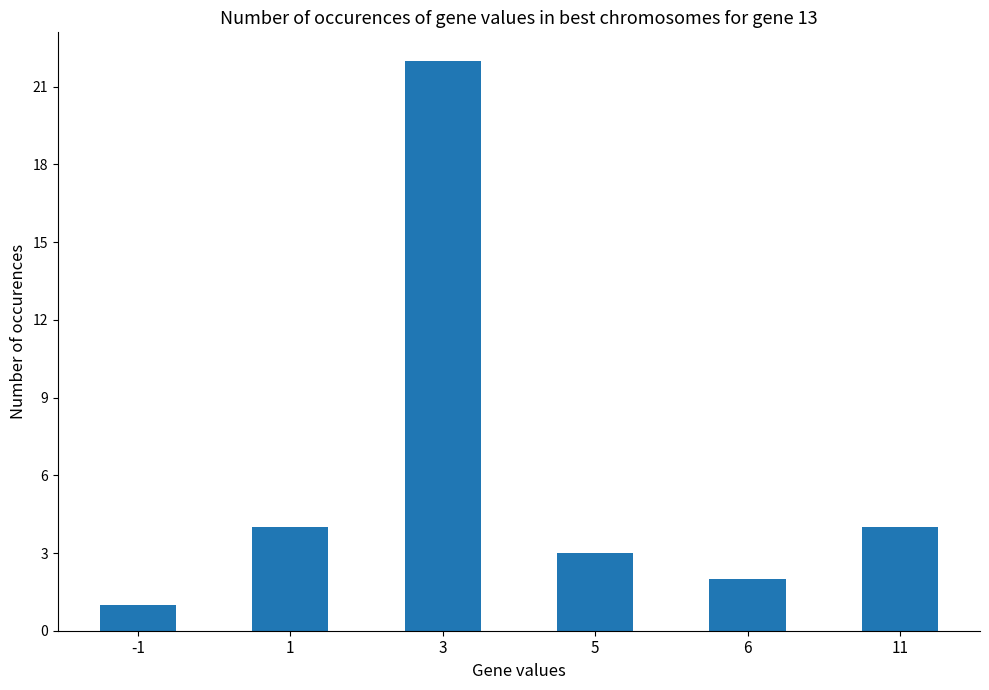

What is the value of the 6th bar from the left?

4